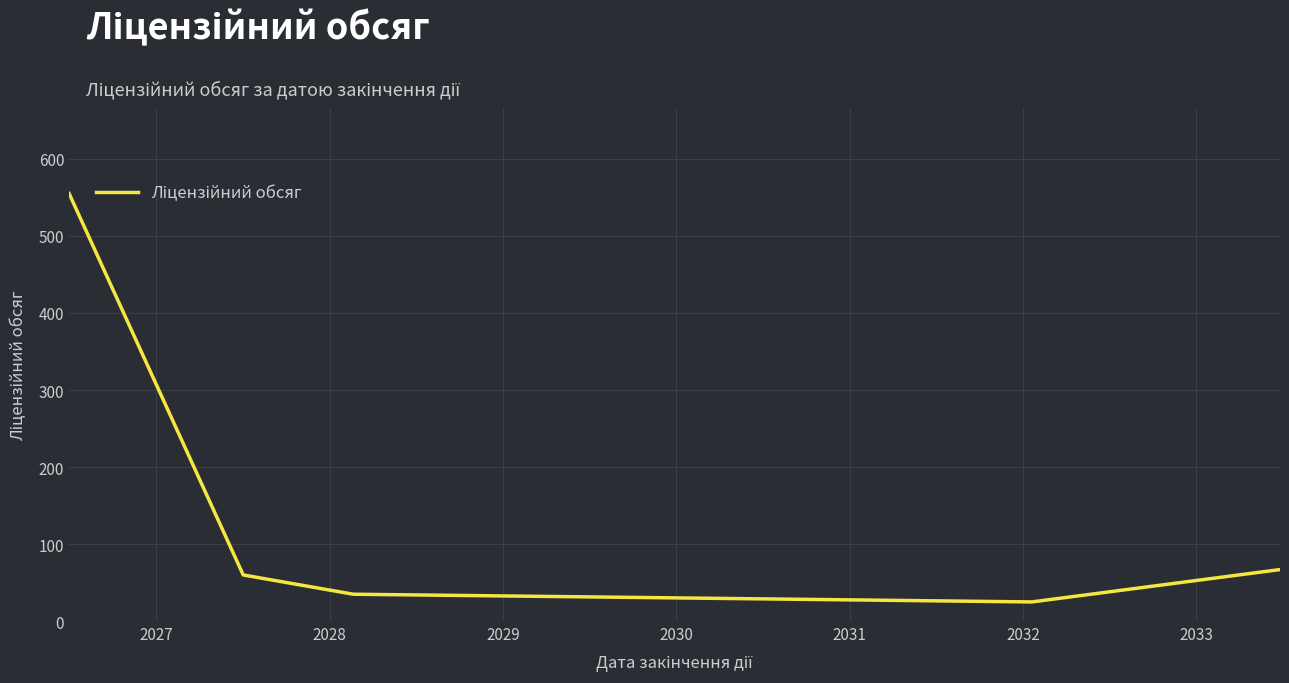

What is the smallest value displayed?

25